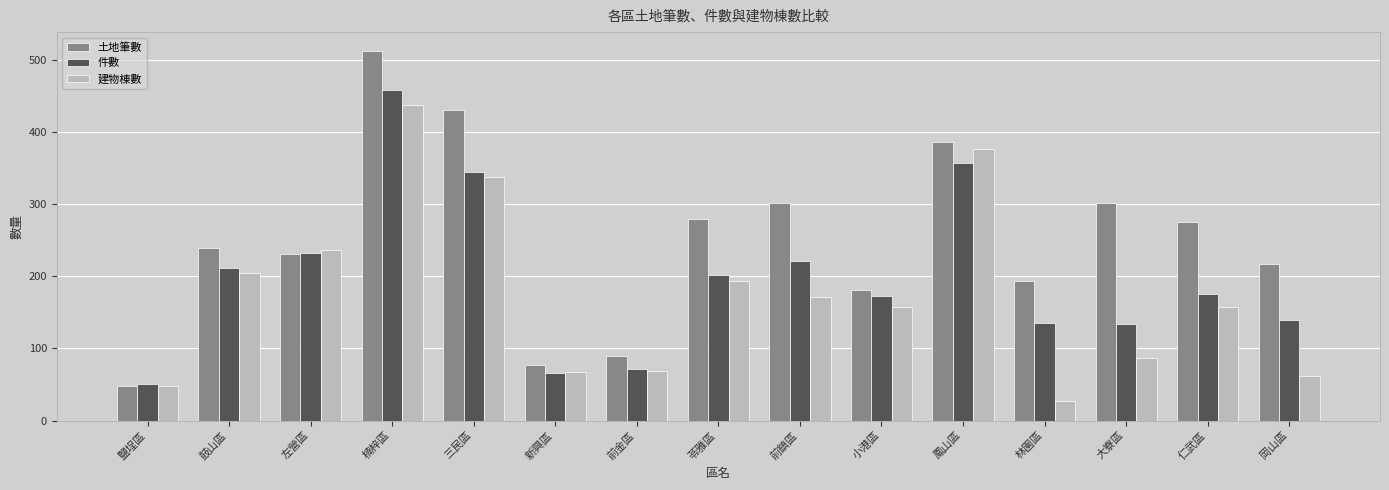

True or false: 建物棟數 has a value of 158 at 仁武區.

True